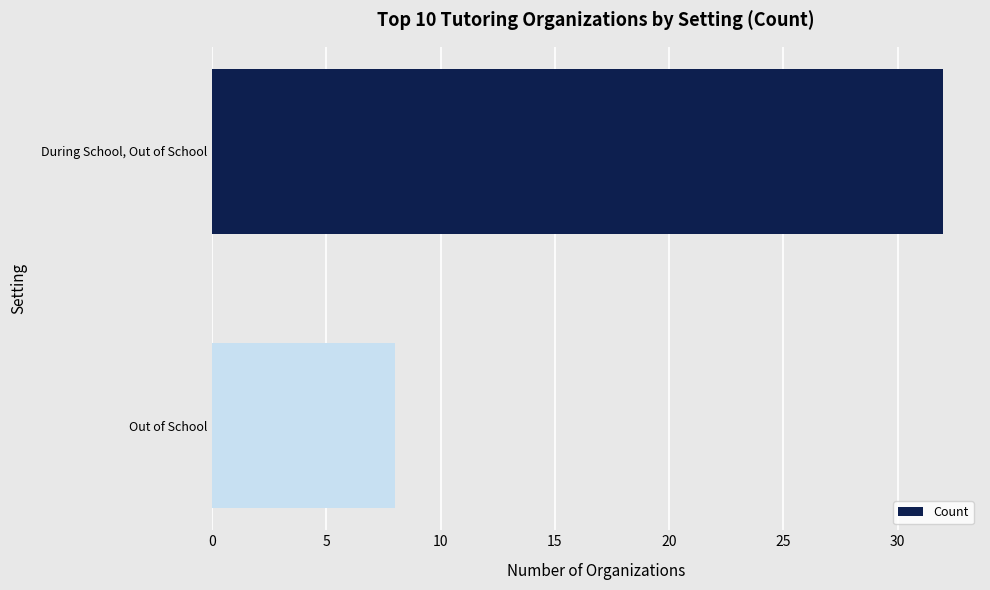

What is the smallest value displayed?

8